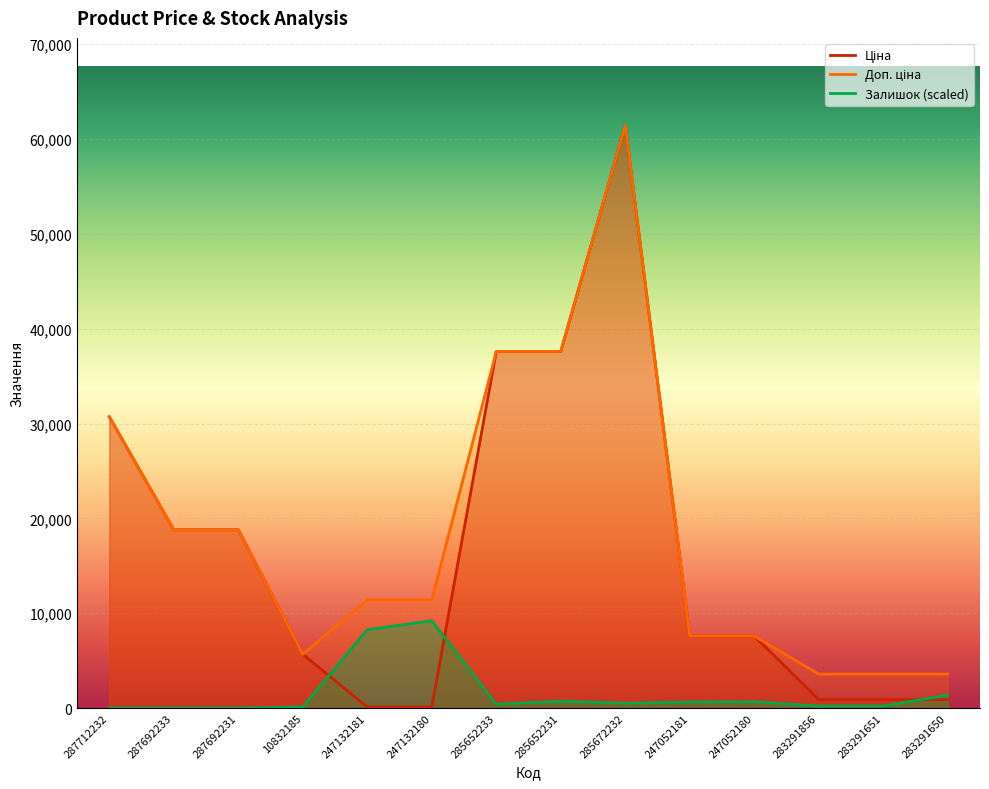

How many values in Залишок are above zero?

11